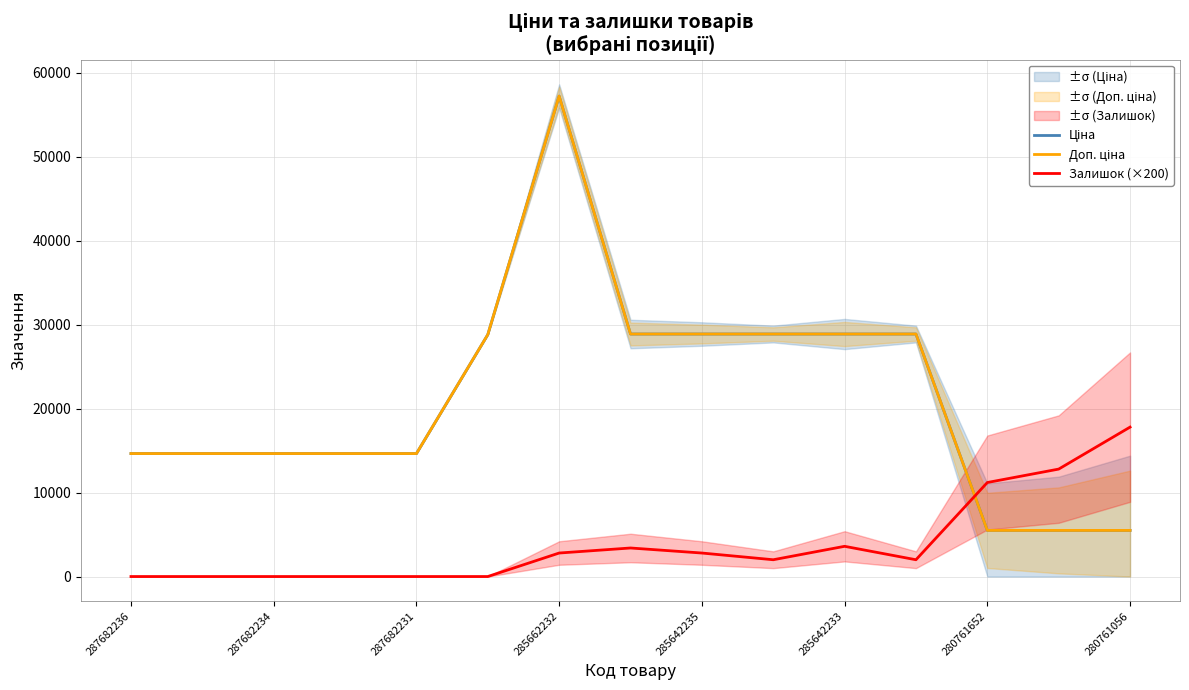

What is the sum of all Залишок (×200) values?

58400.0